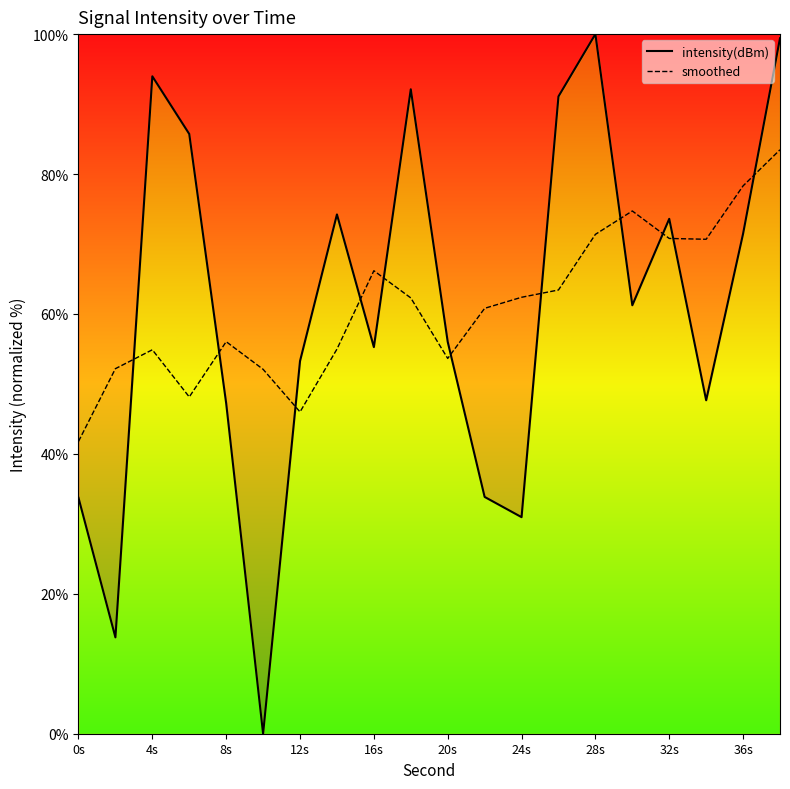

At how many categories does at least one series exceed 6?

20